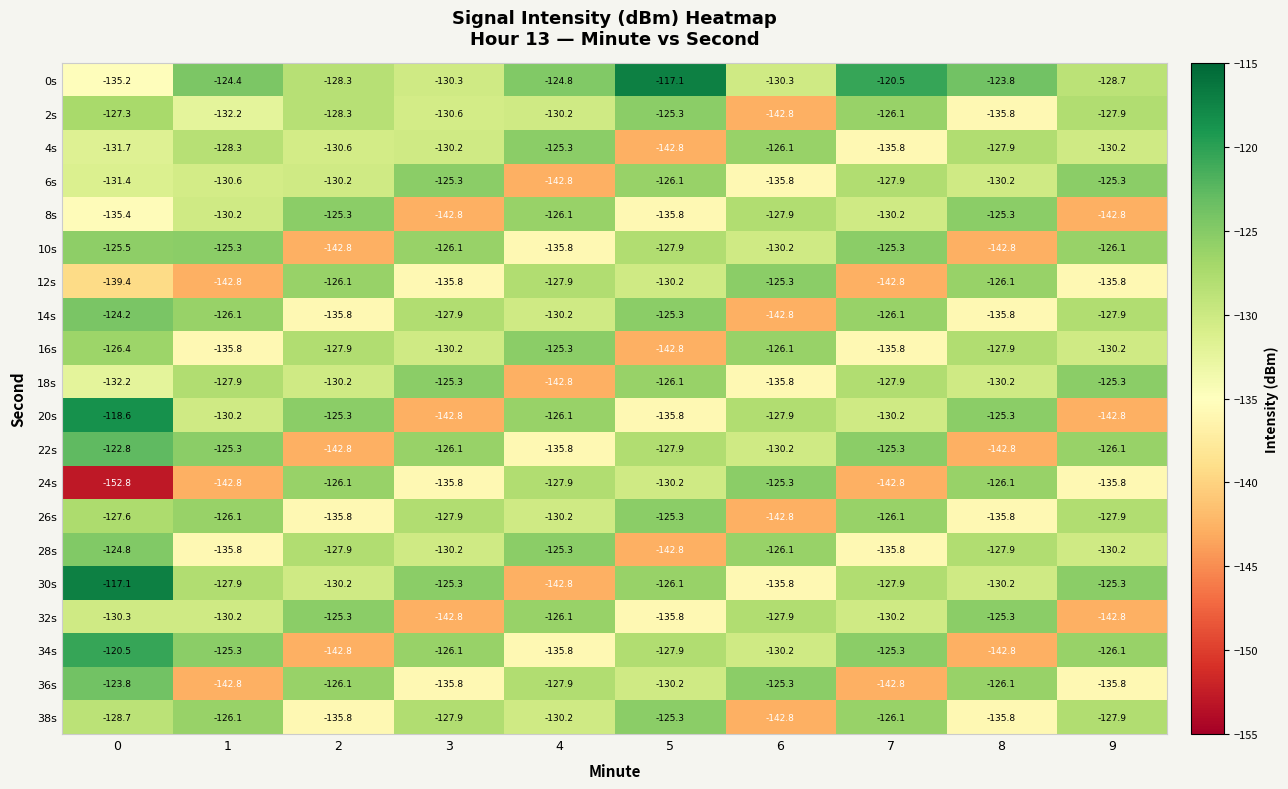

Is it true that 10s equals -125.3 at 1?

True